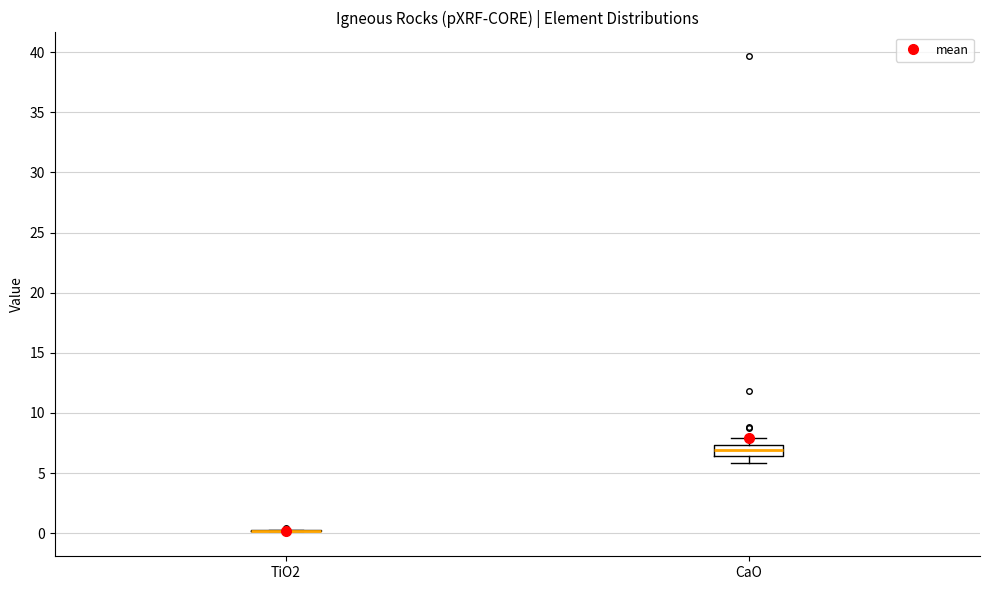

Where is the upper edge of the box for CaO on the y-axis? The values are not printed on the chart, so give them approximately, as read against the axis.

7.5